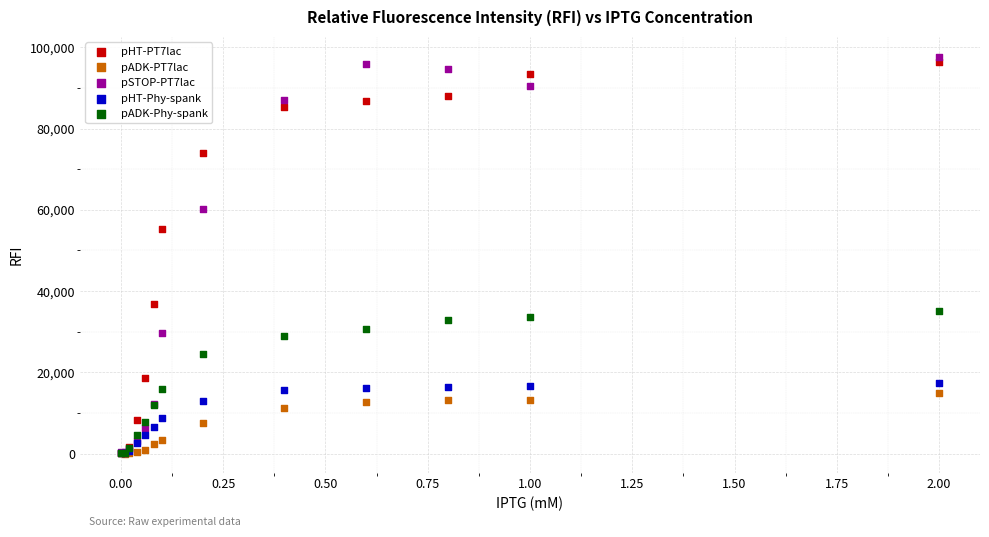

Across all series, what Y value is closest to 48866?

55386.0